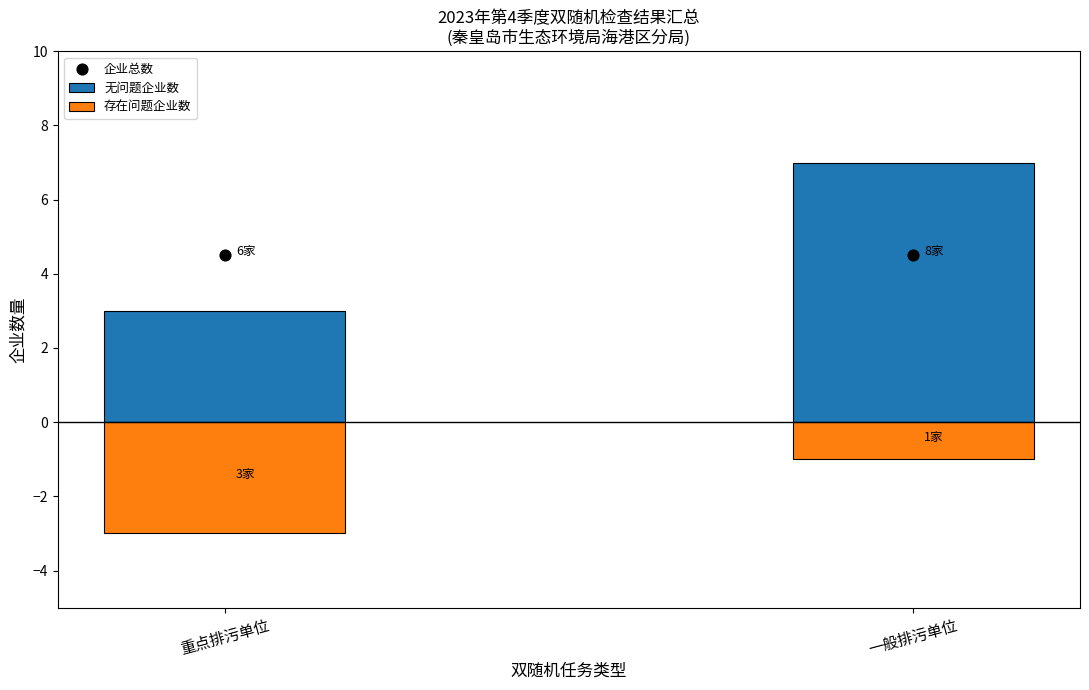

Which series contains the highest Y value?

无问题企业数